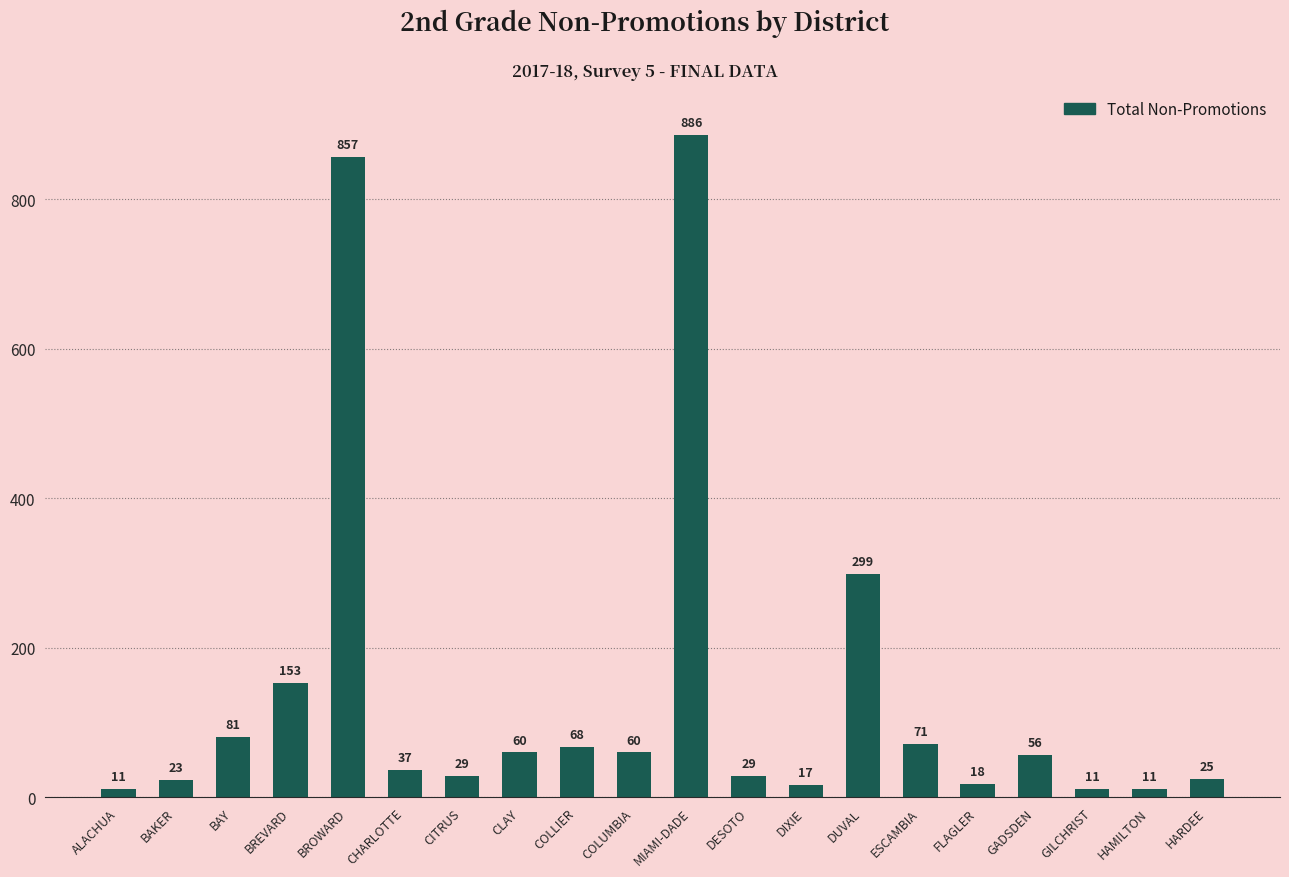

Where is the data nearest to the value 448?

DUVAL